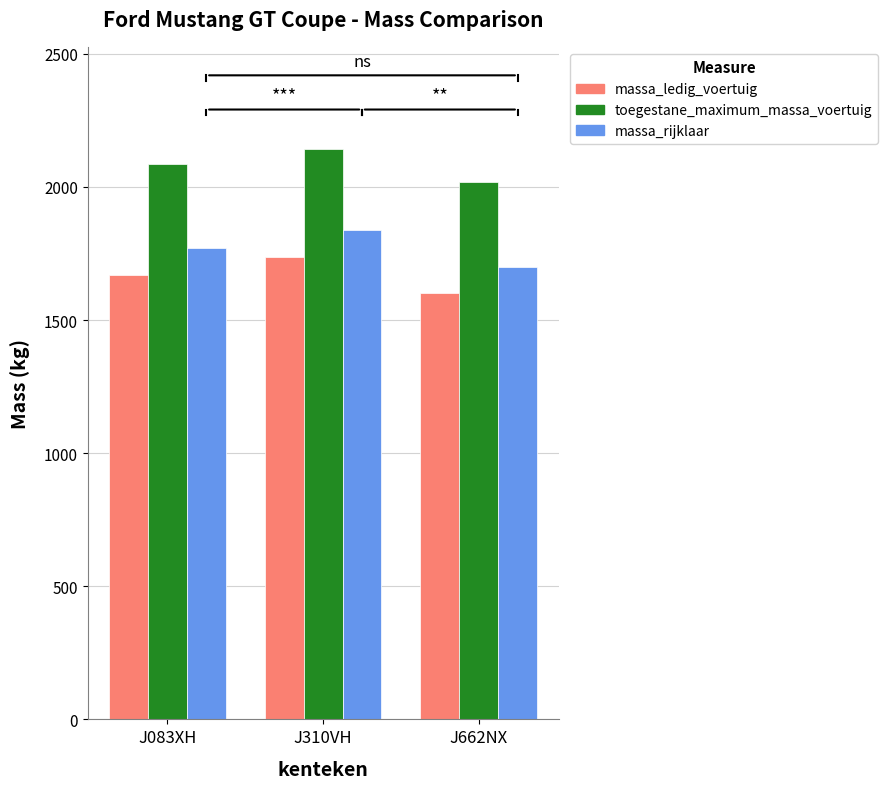

What is the difference between the highest and lowest values at J310VH?

403